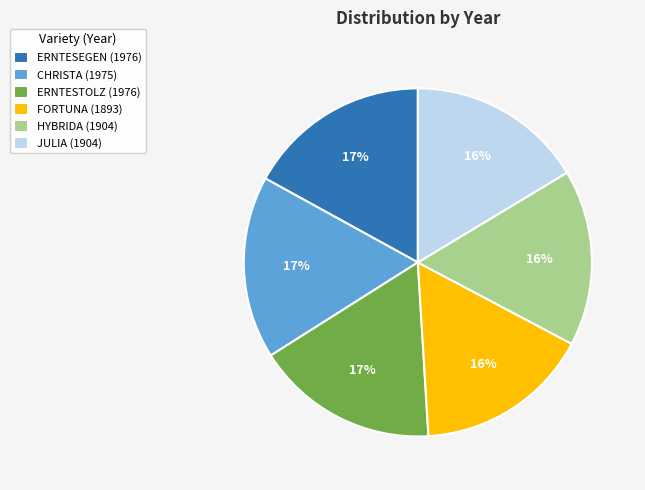

Count the number of slices in the pie.

6